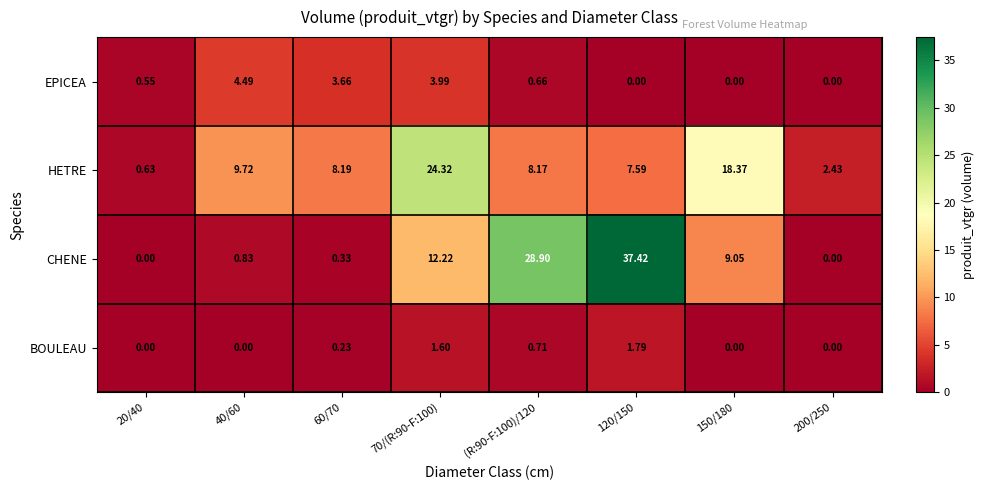

Which series has the largest total across all categories?

CHENE